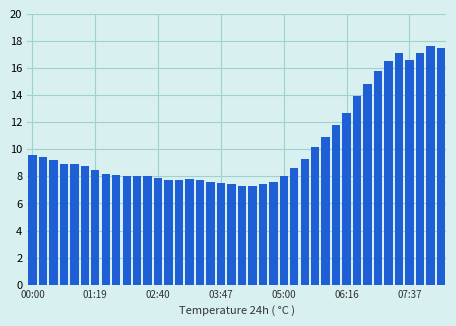

What is the average value?

10.3